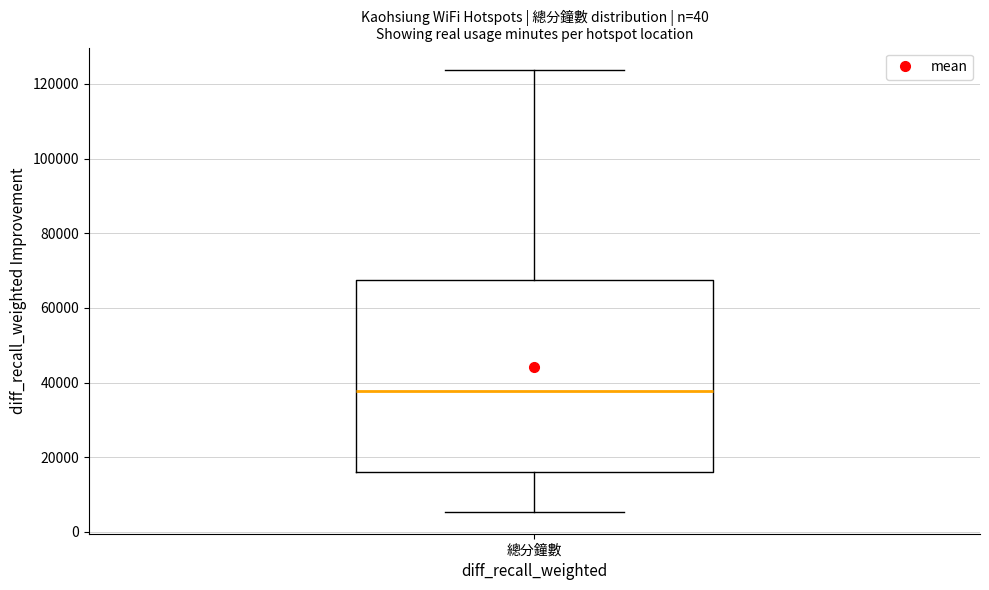

Transcribe this box plot: give where the median line is, the range the box spans, and where the two whiskers end, as read against the y-axis. The values are not printed on the chart, so give them approximately, as read against the axis.

median 38000, box 16000 to 68000, whiskers 6000 to 124000